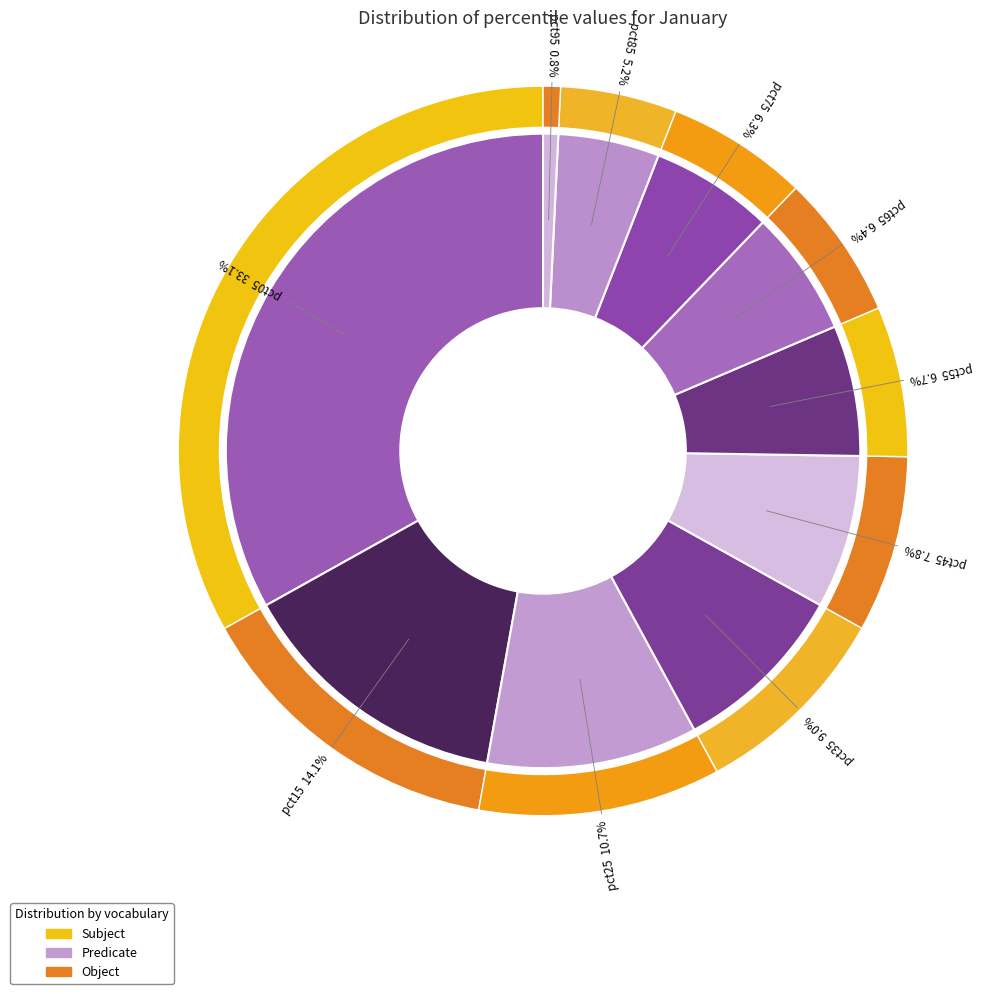

Does pct25 account for over 50% of the chart?

No